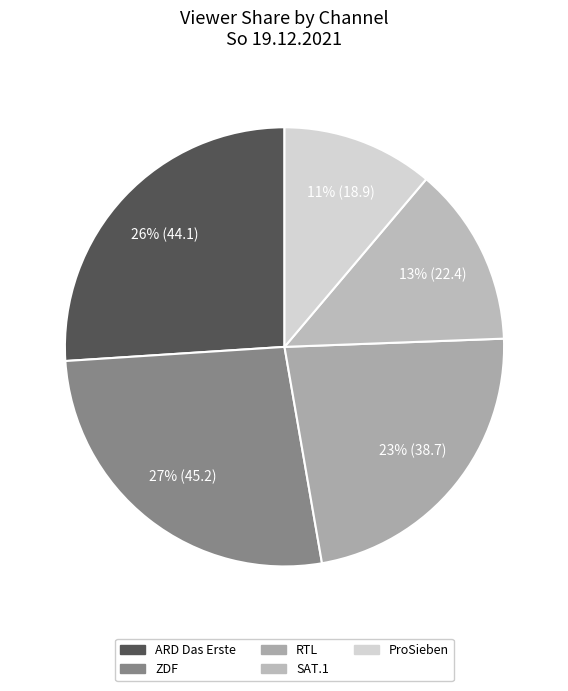

Which slice is the smallest?

ProSieben